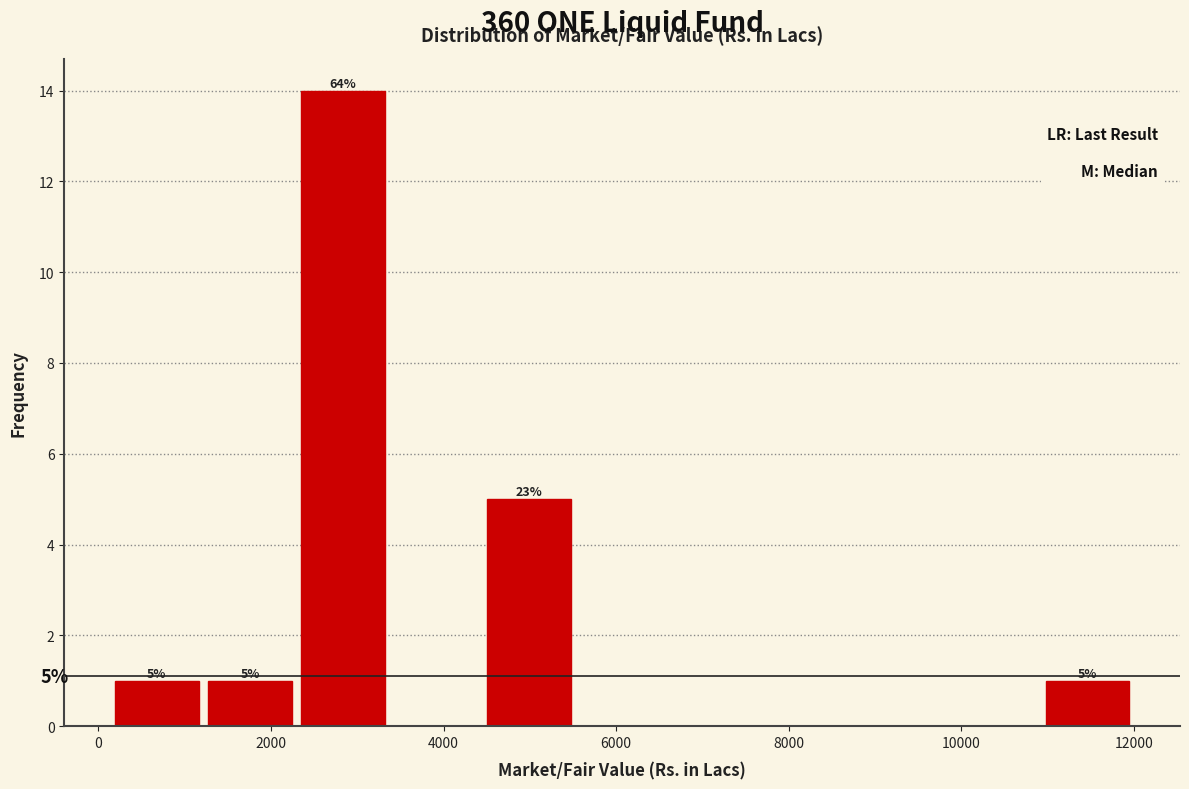

Which range on the x-axis has the tallest bar?

2400 to 3400